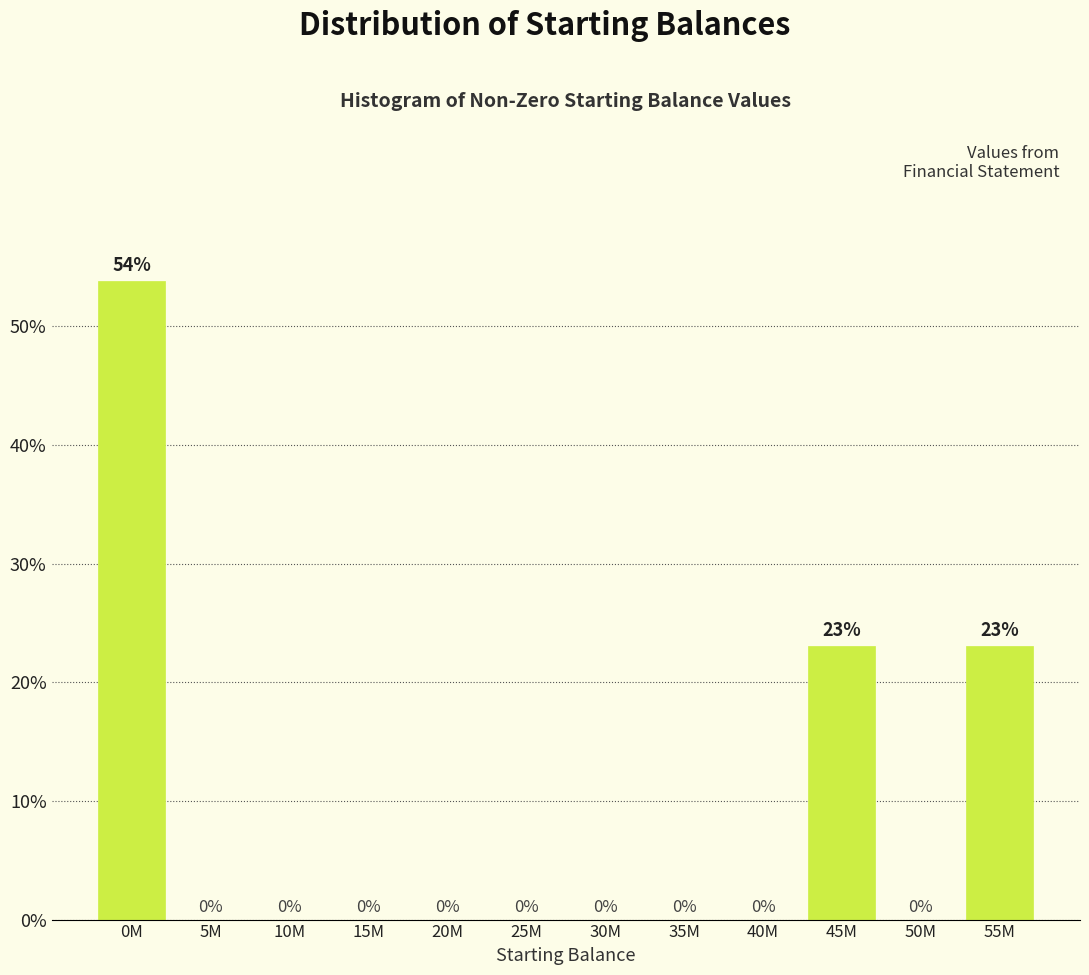

What is the sum of all values?

100.0